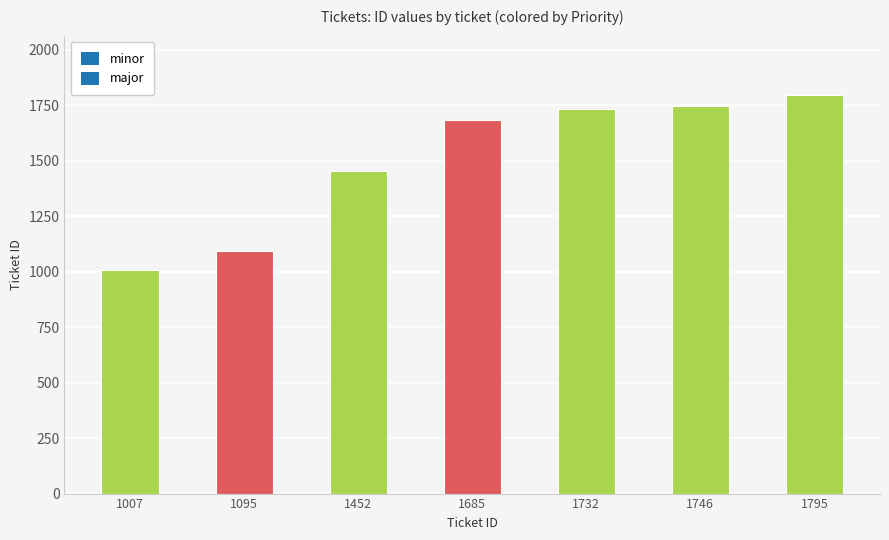

What is the sum of the values at 1685 and 1795?

3480